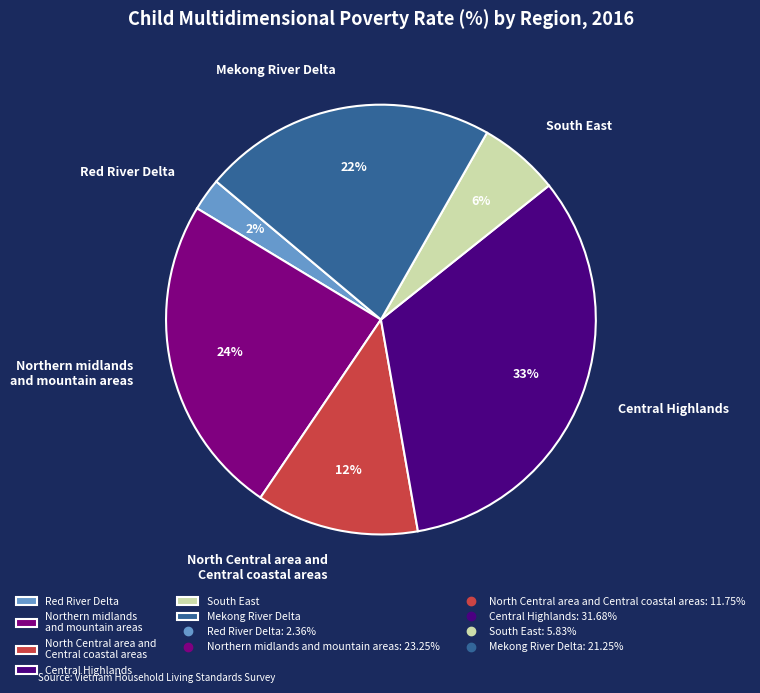

Is there a majority slice in this chart?

No